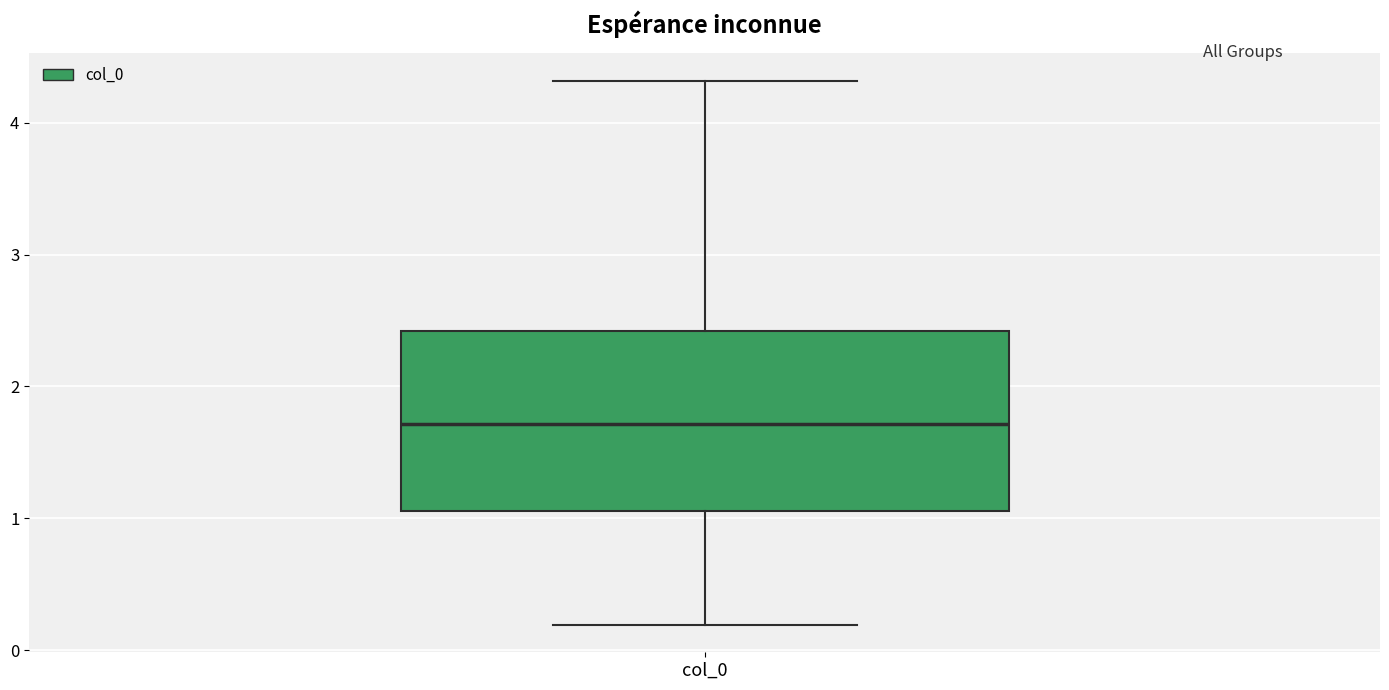

Where does the median line of the box for col_0 sit on the y-axis? The values are not printed on the chart, so give them approximately, as read against the axis.

1.7